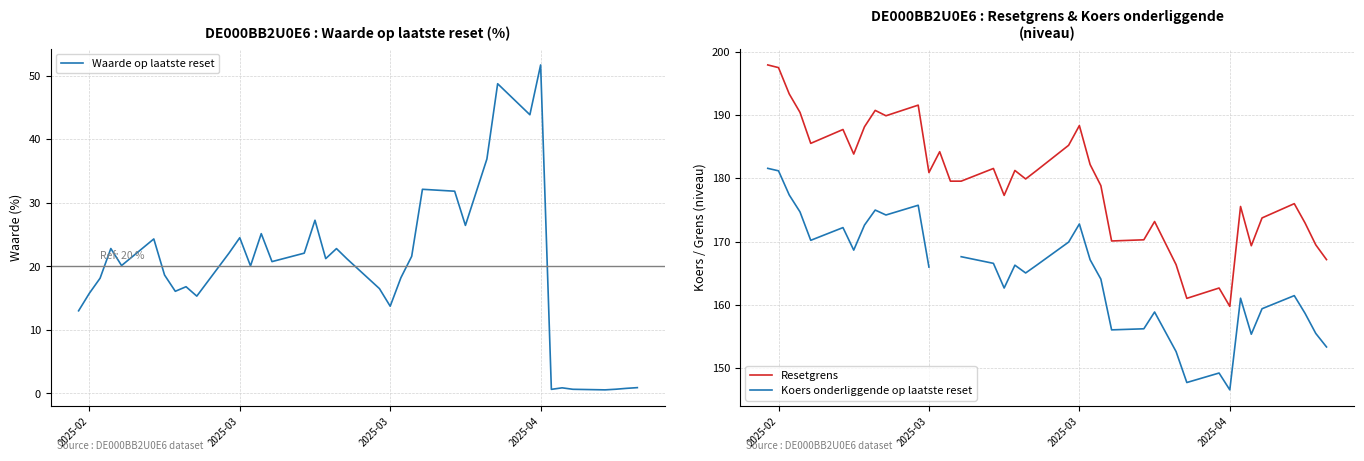

Does the chart have visible grid lines?

Yes